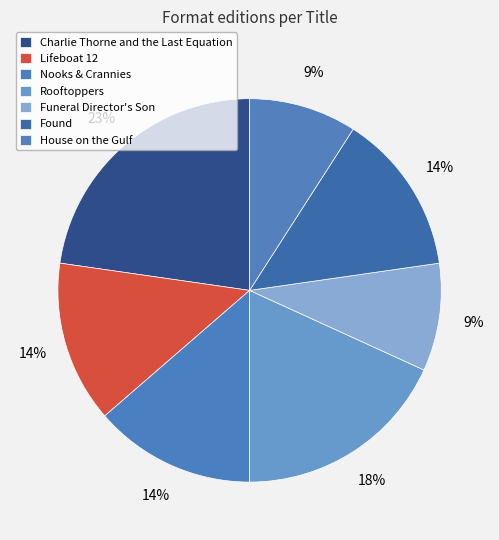

The Lifeboat 12 slice represents 14% of the pie. True or false?

True